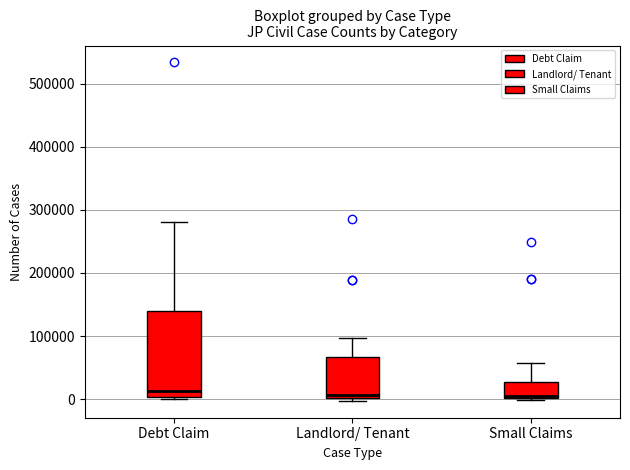

Reading left to right, read every box against the y-axis: the position of its median line, the range the box covers, and the ends of its whiskers. The values are not printed on the chart, so give them approximately, as read against the axis.

Debt Claim: median 10000, box 0 to 140000, whiskers 0 to 280000
Landlord/ Tenant: median 10000, box 0 to 70000, whiskers 0 (just below the box's lower edge) to 100000
Small Claims: median 10000, box 0 to 30000, whiskers 0 to 60000